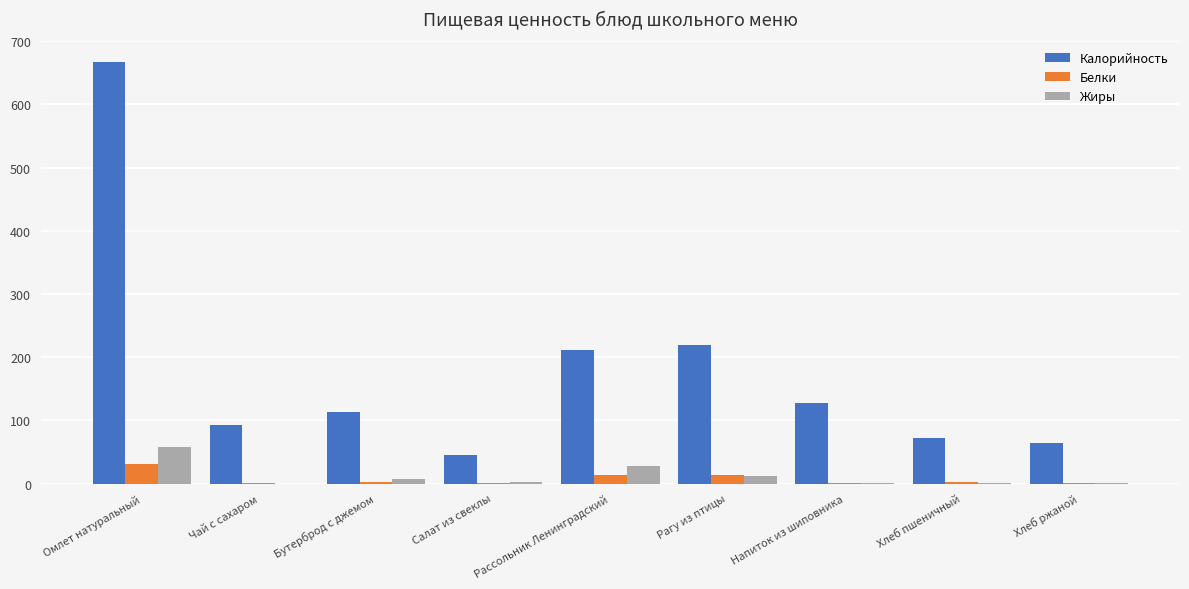

Which series changed the most between Омлет натуральный and Рагу из птицы?

Калорийность